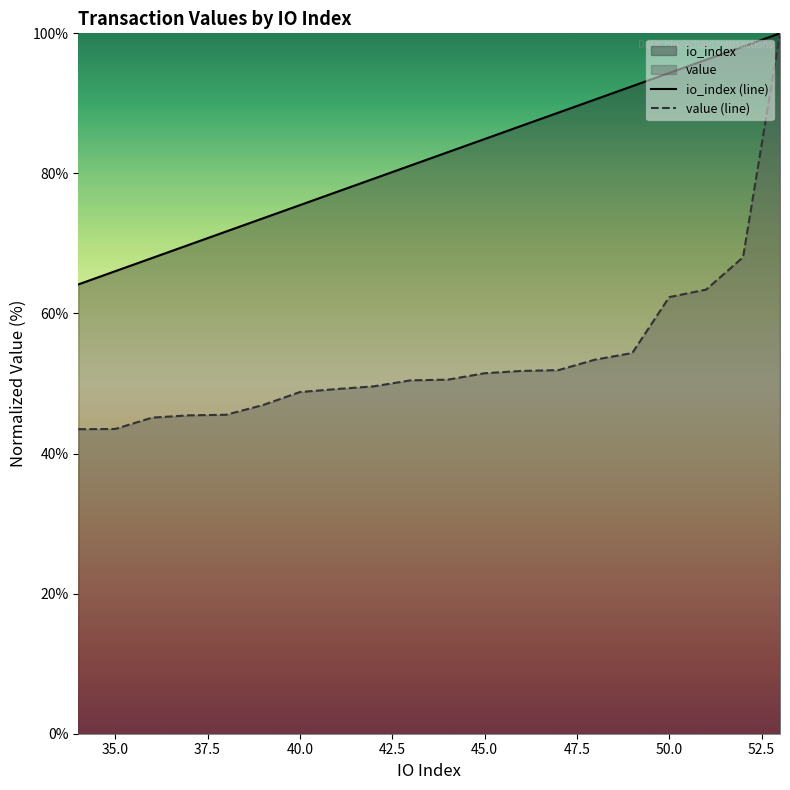

Rank the series by their average value, from highest to lowest.

io_index (line), value (line)